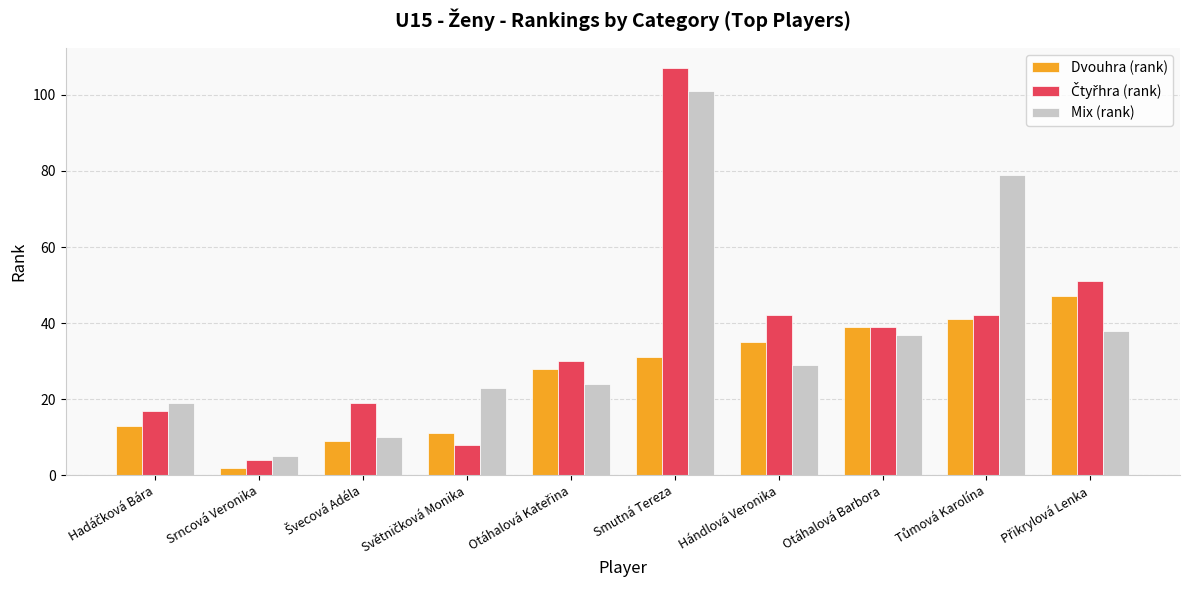

Count the number of categories in the chart.

10